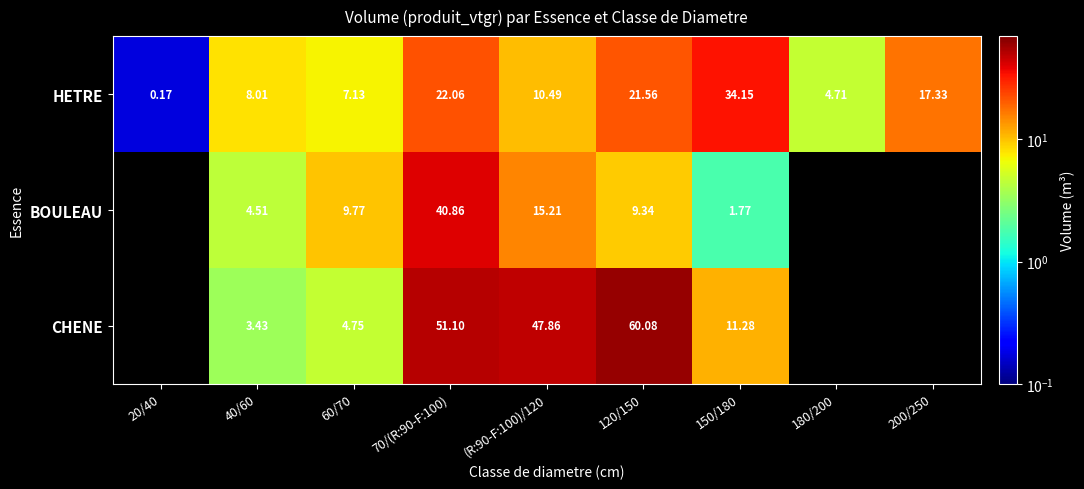

Where is HETRE nearest to the value 17?

200/250